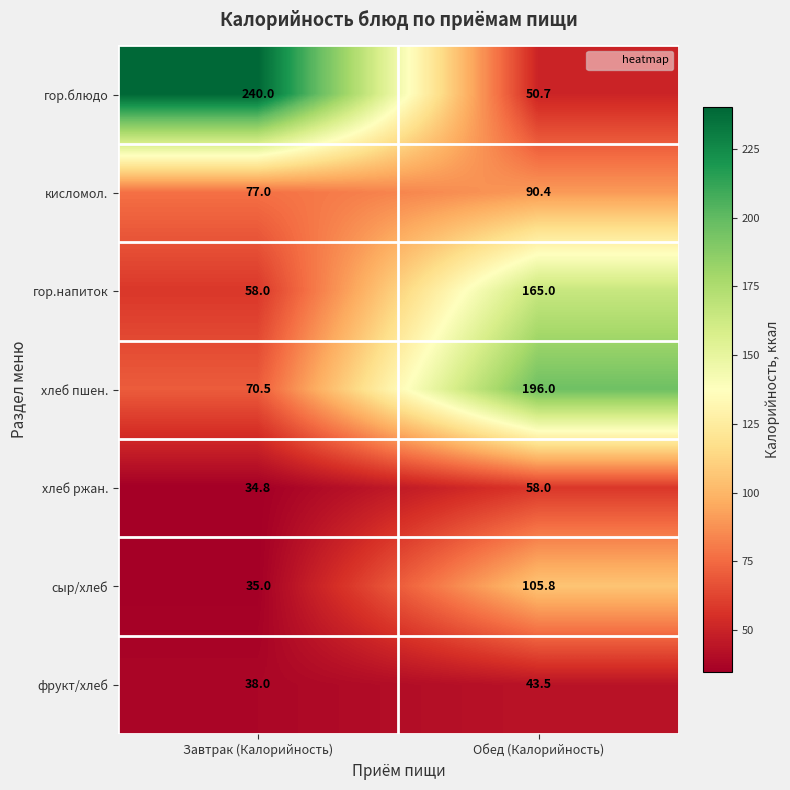

Reading left to right, list all the values displayed in this chart.

гор.блюдо: 240.0	50.7
кисломол.: 77.0	90.4
гор.напиток: 58.0	165.0
хлеб пшен.: 70.5	196.0
хлеб ржан.: 34.8	58.0
сыр/хлеб: 35.0	105.8
фрукт/хлеб: 38.0	43.5